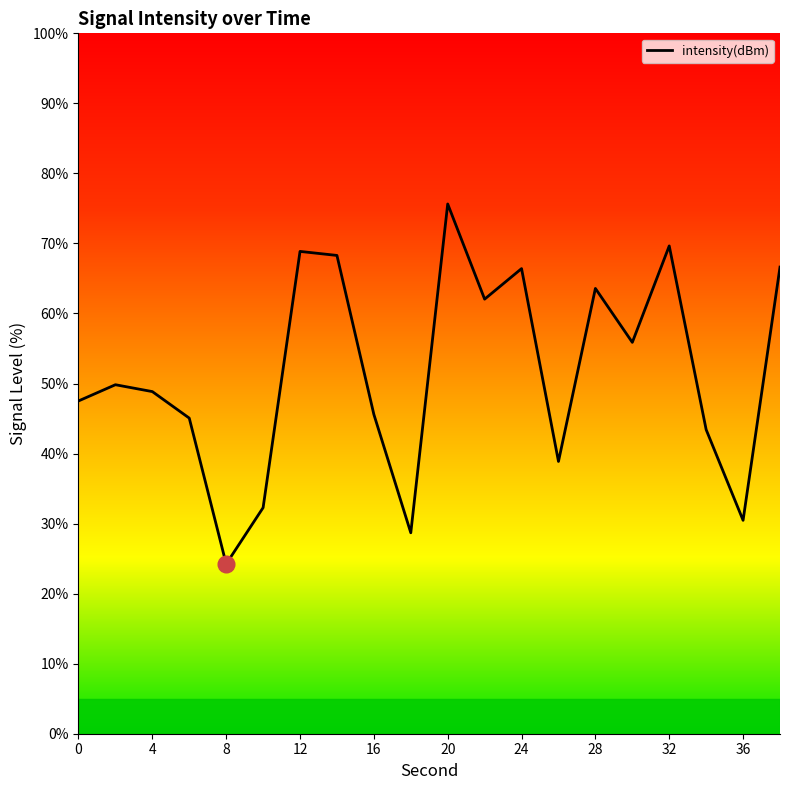

Count the number of categories in the chart.

20